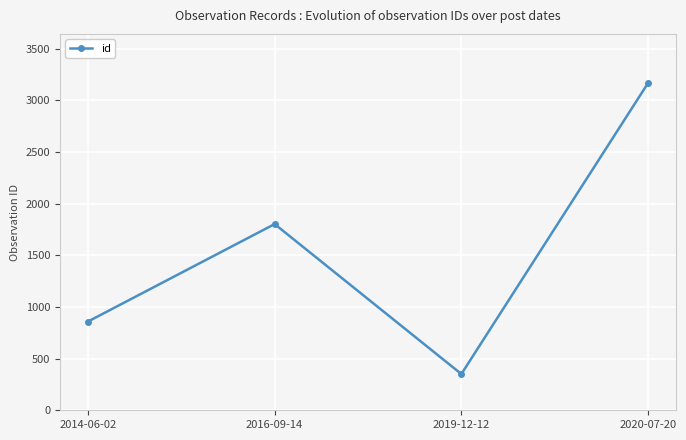

How many lines are shown in the chart?

1